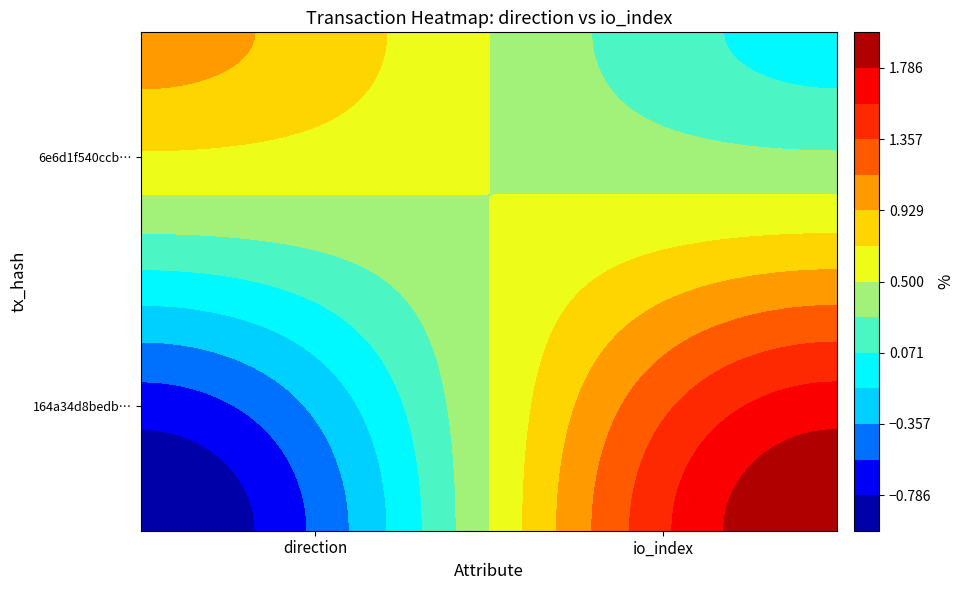

Is the value of 164a34d8bedb… at io_index greater than the value of 6e6d1f540ccb… at direction?

Yes